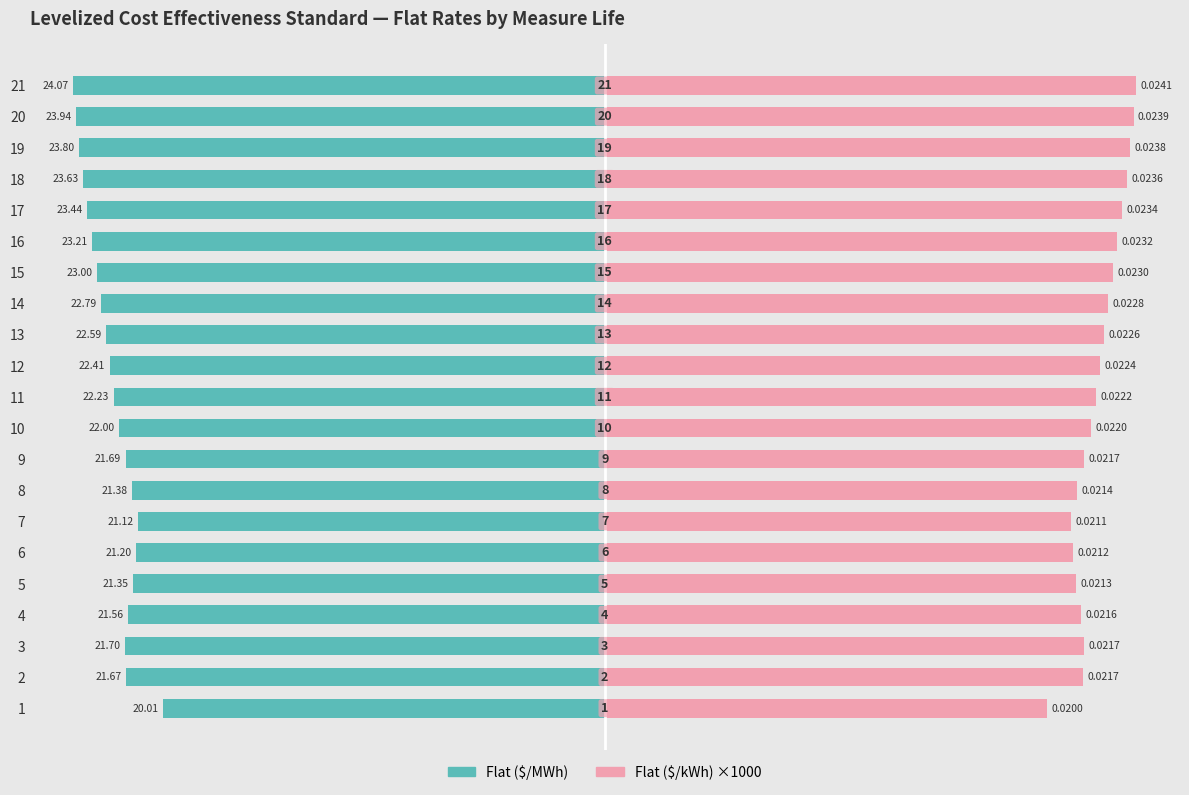

How many distinct data groups are displayed?

2